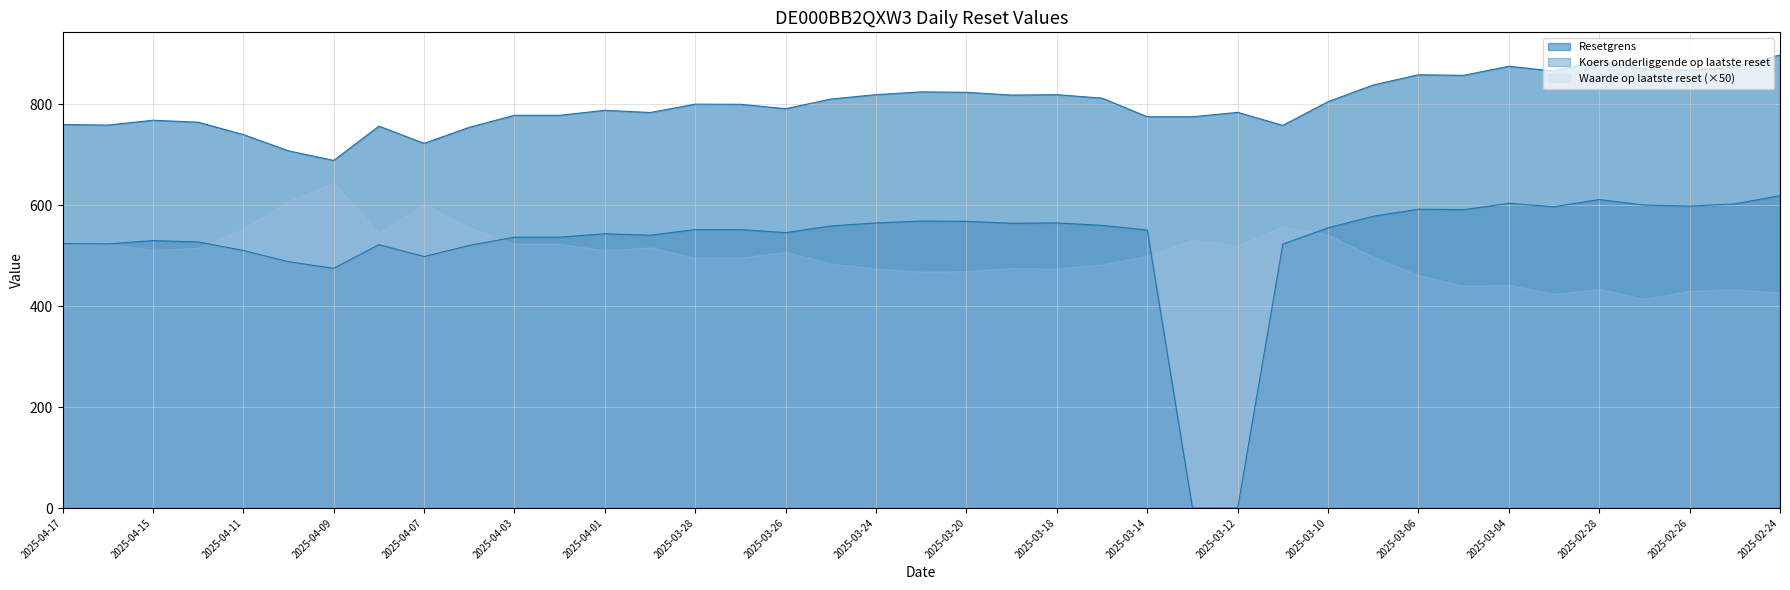

Which series has the largest range (max minus min)?

Koers onderliggende op laatste reset